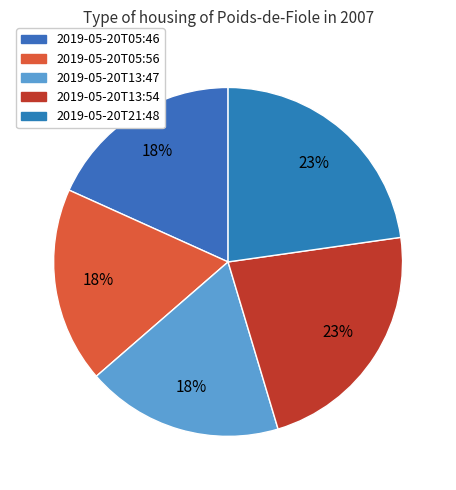

True or false: 2019-05-20T13:54 accounts for 37% of the total.

False